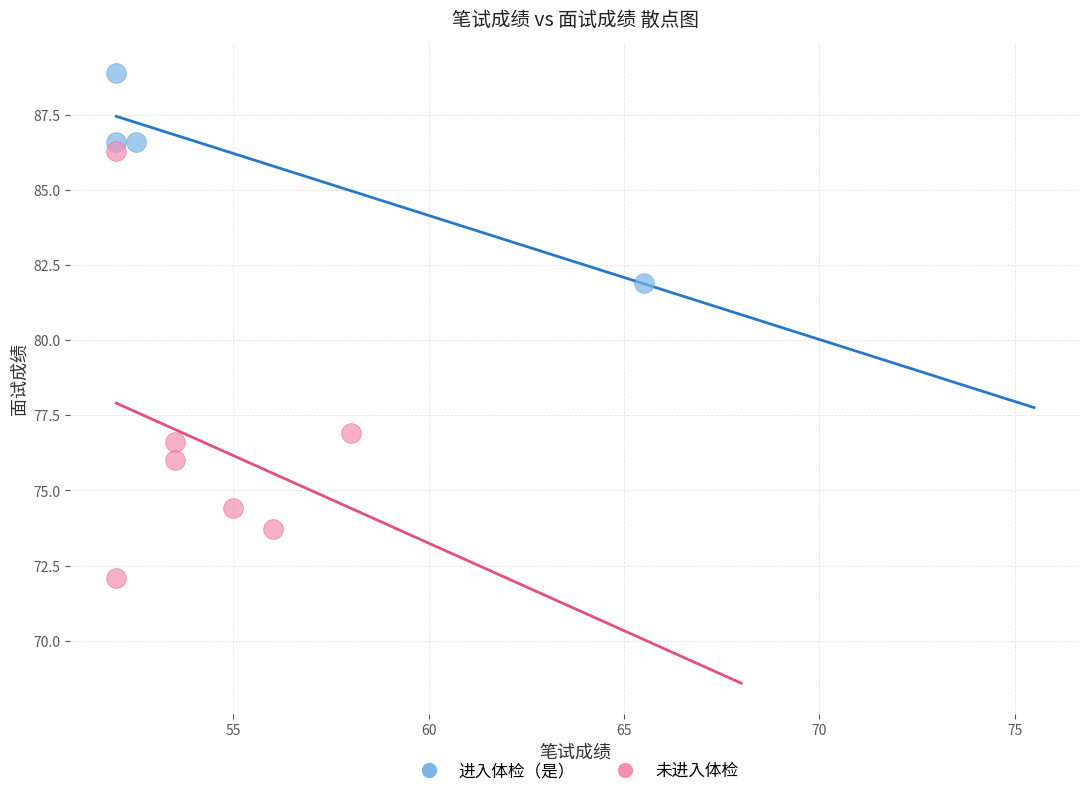

Which series contains the highest Y value?

进入体检（是）